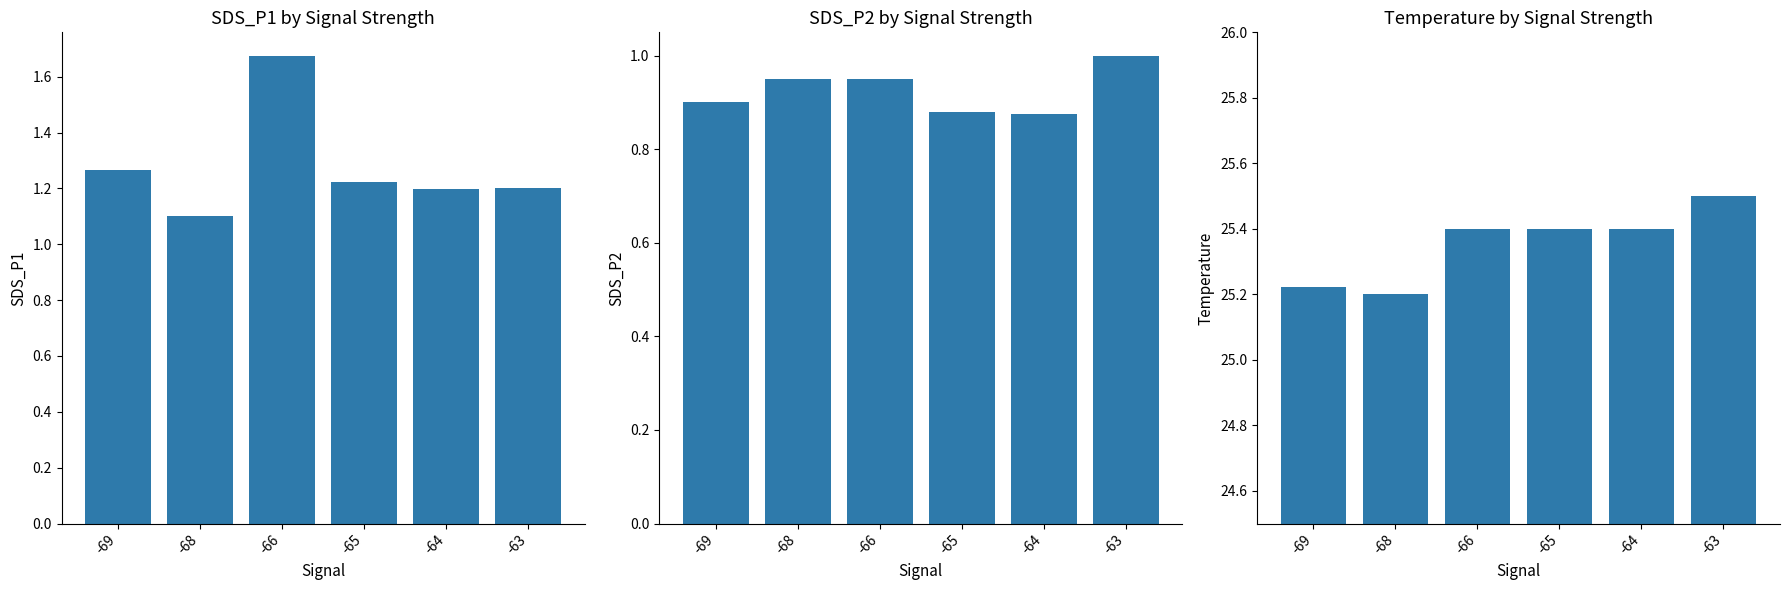

What is the difference between the maximum and minimum values in the SDS_P1 series?

0.6